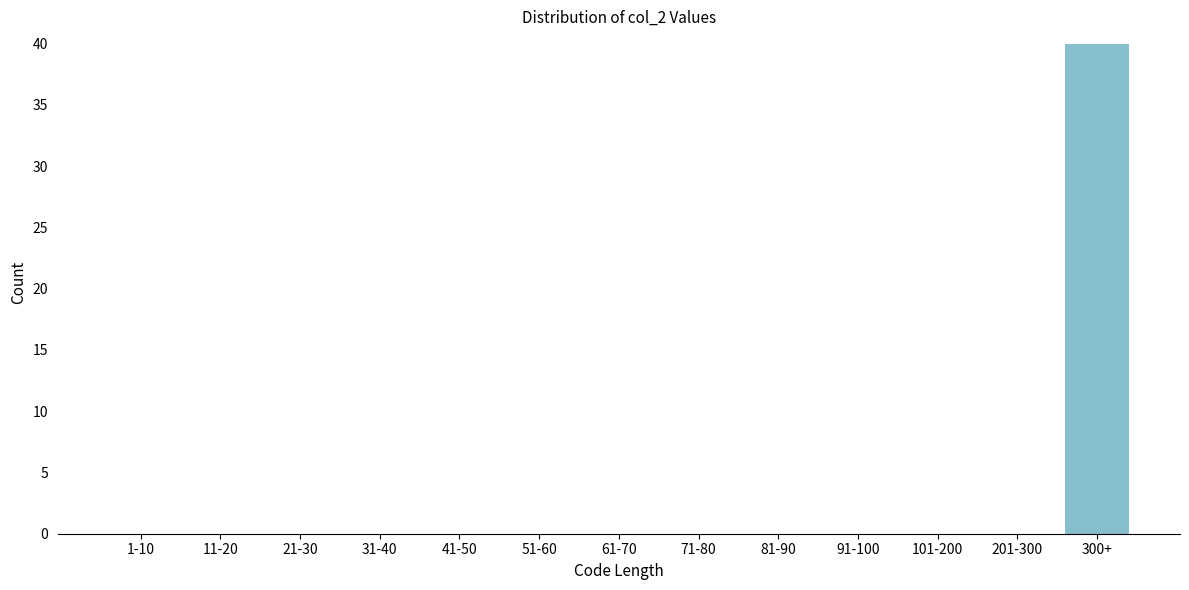

Reading left to right, extract all data points from this chart.

1-10=0	11-20=0	21-30=0	31-40=0	41-50=0	51-60=0	61-70=0	71-80=0	81-90=0	91-100=0	101-200=0	201-300=0	300+=40